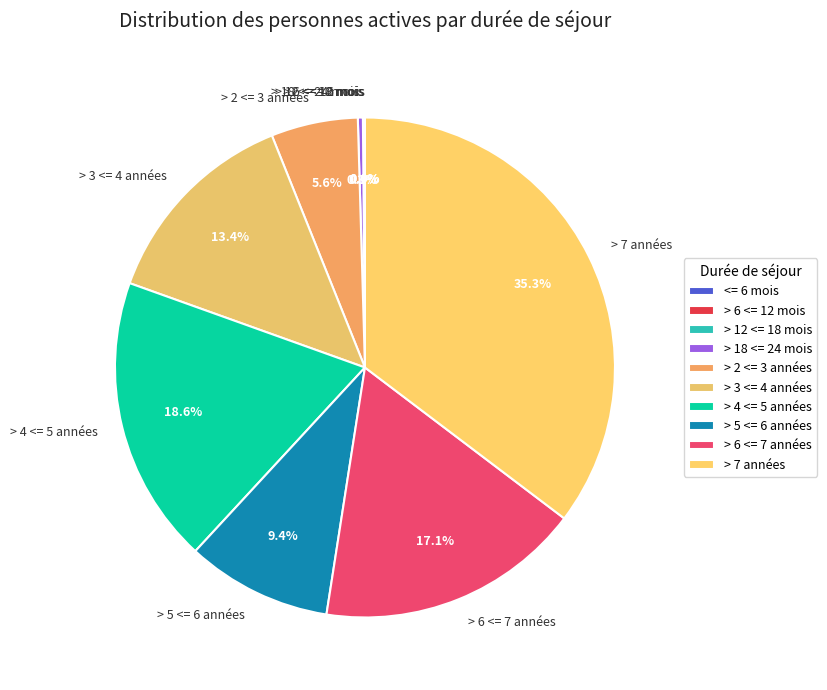

To the nearest percent, what is the combined percentage of > 2 <= 3 années and > 6 <= 7 années?

23%